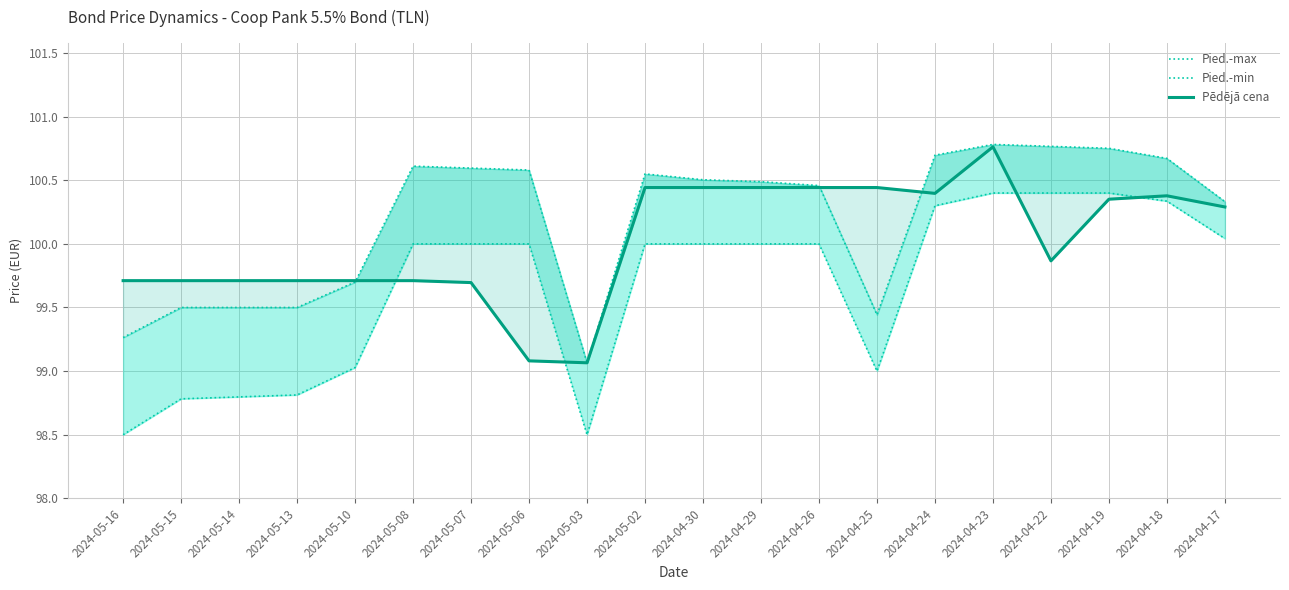

Reading left to right, what are all the values shown in this chart?

Pied.-max: 2024-05-16=99.3	2024-05-15=99.5	2024-05-14=99.5	2024-05-13=99.5	2024-05-10=99.7	2024-05-08=100.6	2024-05-07=100.6	2024-05-06=100.6	2024-05-03=99.1	2024-05-02=100.5	2024-04-30=100.5	2024-04-29=100.5	2024-04-26=100.5	2024-04-25=99.4	2024-04-24=100.7	2024-04-23=100.8	2024-04-22=100.8	2024-04-19=100.8	2024-04-18=100.7	2024-04-17=100.3
Pied.-min: 2024-05-16=98.5	2024-05-15=98.8	2024-05-14=98.8	2024-05-13=98.8	2024-05-10=99.0	2024-05-08=100.0	2024-05-07=100.0	2024-05-06=100.0	2024-05-03=98.5	2024-05-02=100.0	2024-04-30=100.0	2024-04-29=100.0	2024-04-26=100.0	2024-04-25=99.0	2024-04-24=100.3	2024-04-23=100.4	2024-04-22=100.4	2024-04-19=100.4	2024-04-18=100.3	2024-04-17=100.0
Pēdējā cena: 2024-05-16=99.7	2024-05-15=99.7	2024-05-14=99.7	2024-05-13=99.7	2024-05-10=99.7	2024-05-08=99.7	2024-05-07=99.7	2024-05-06=99.1	2024-05-03=99.1	2024-05-02=100.4	2024-04-30=100.4	2024-04-29=100.4	2024-04-26=100.4	2024-04-25=100.4	2024-04-24=100.4	2024-04-23=100.8	2024-04-22=99.9	2024-04-19=100.4	2024-04-18=100.4	2024-04-17=100.3